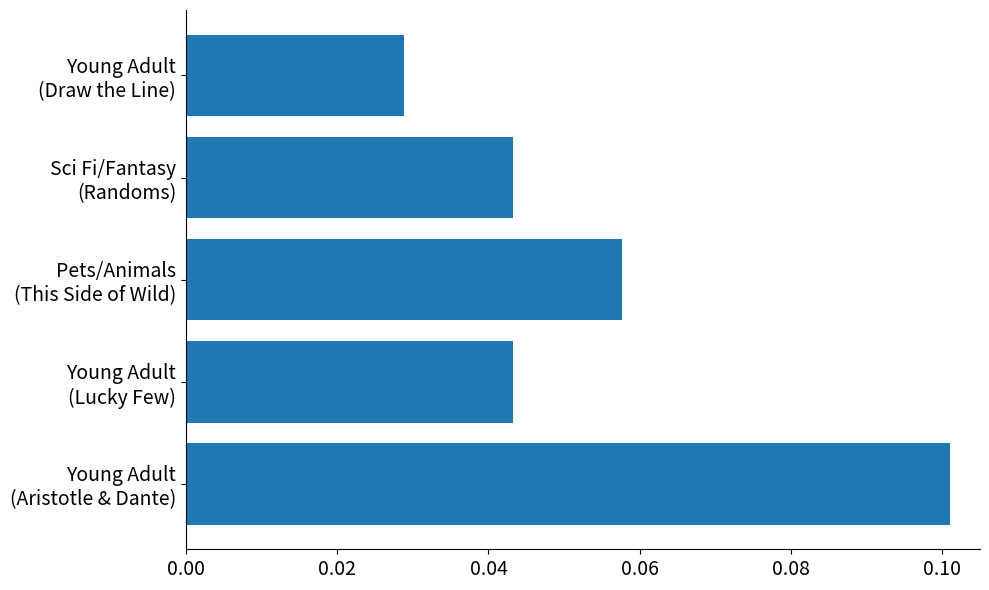

How many values are between 0 and 1?

5